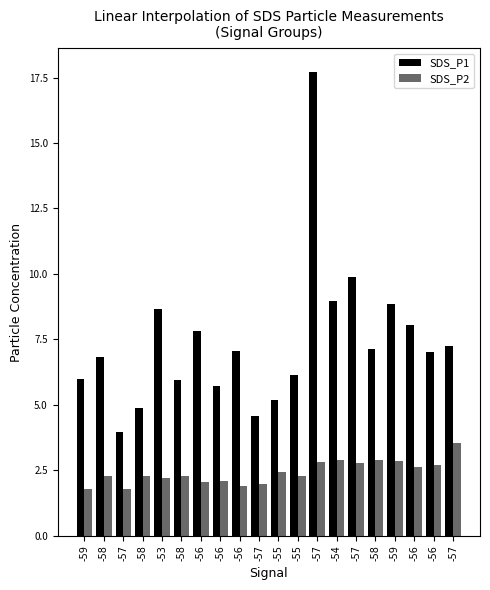

Are the bars grouped side by side (vs. stacked)?

Yes